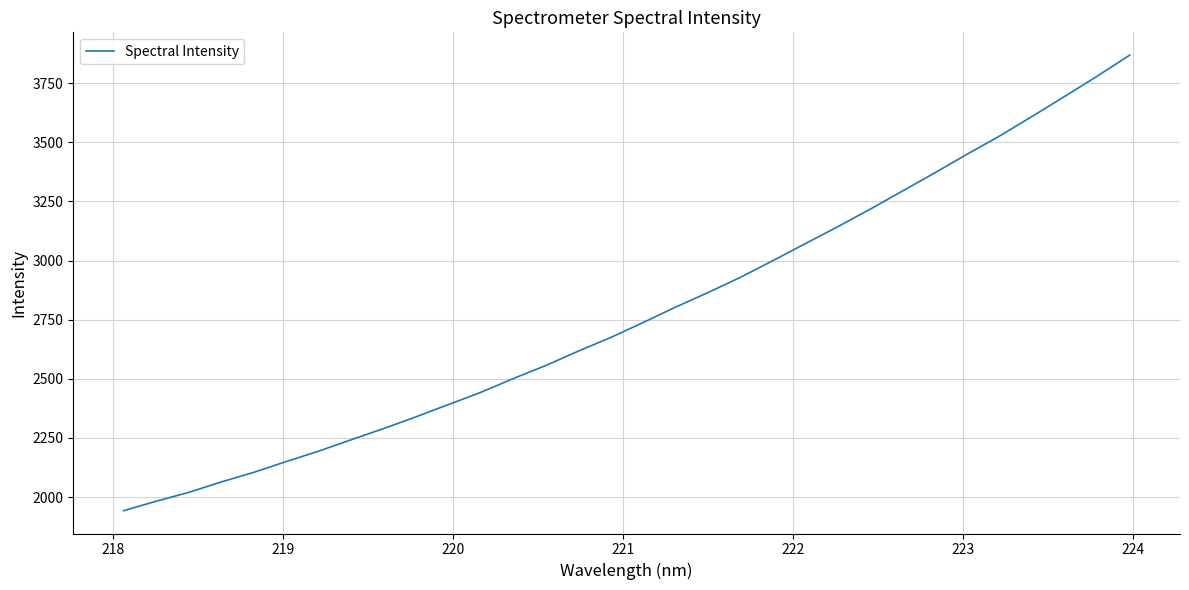

What is the sum of all values?

88881.3